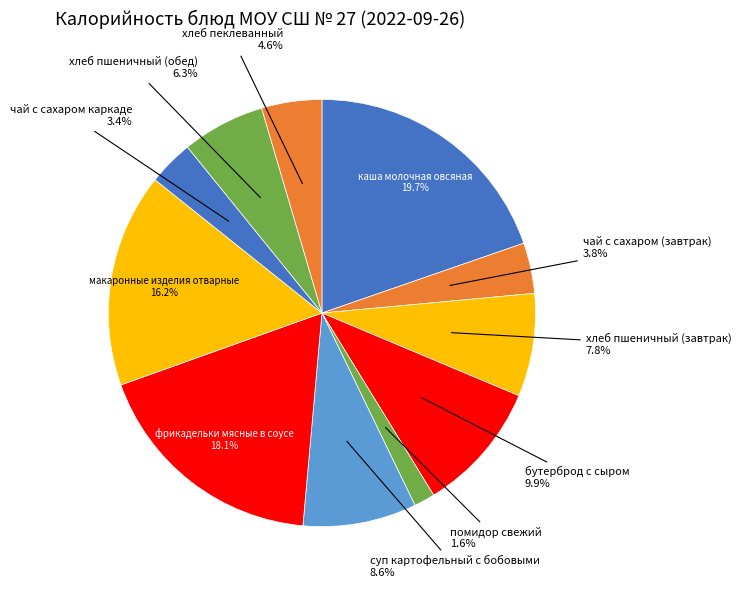

Which slice is the smallest?

помидор свежий